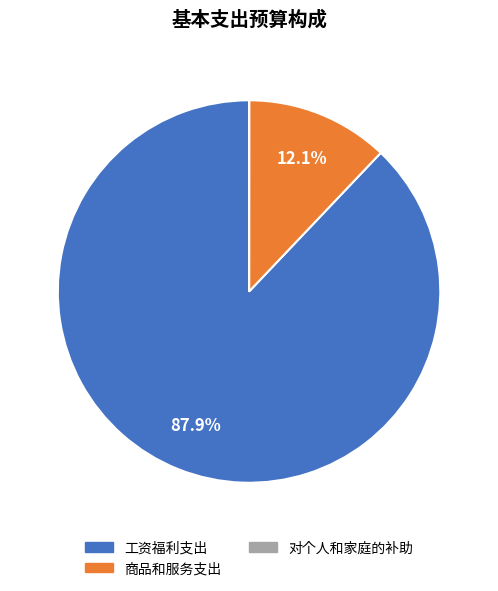

Between 工资福利支出 and 商品和服务支出, which is larger?

工资福利支出